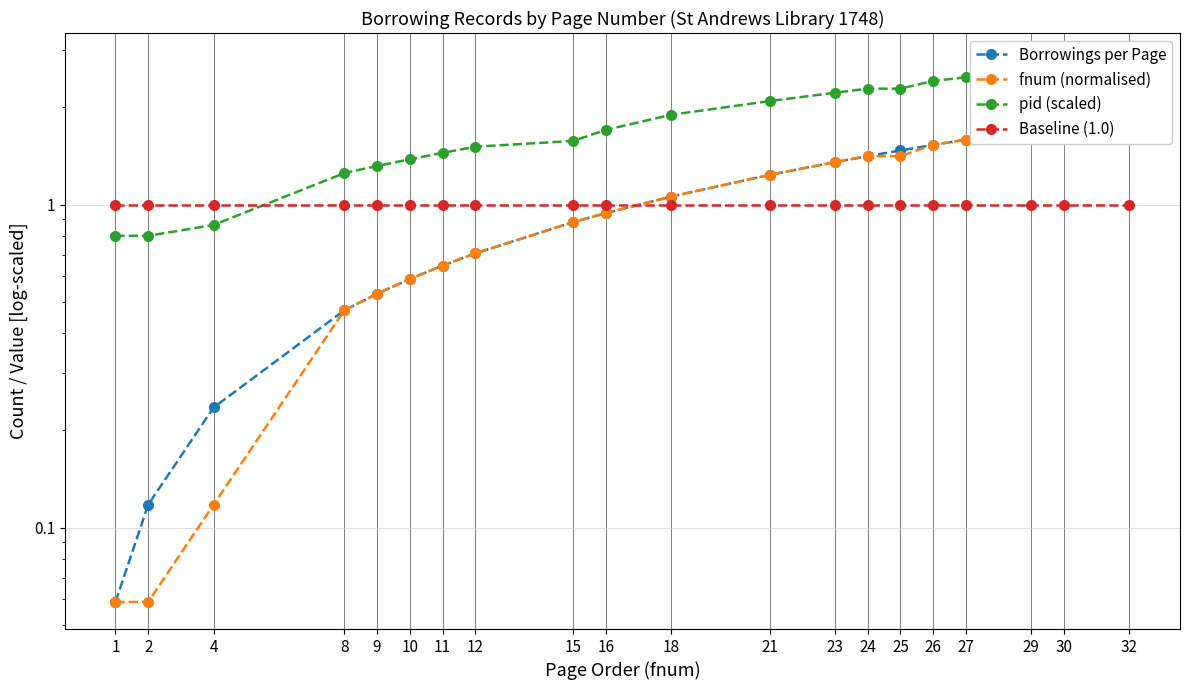

Is it true that Borrowings per Page equals 1.2 at 21?

True